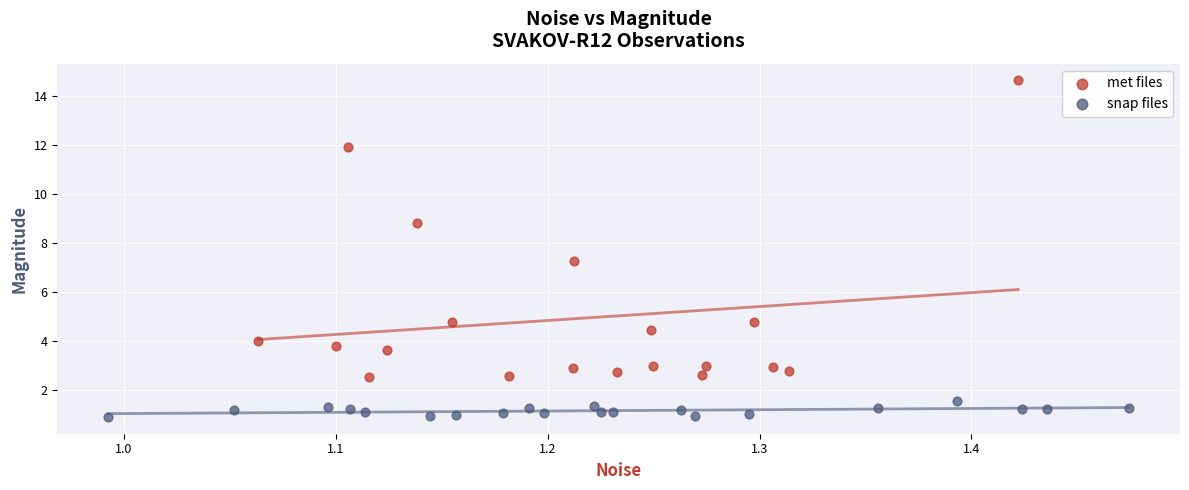

Which series has the widest spread of Y values?

met files